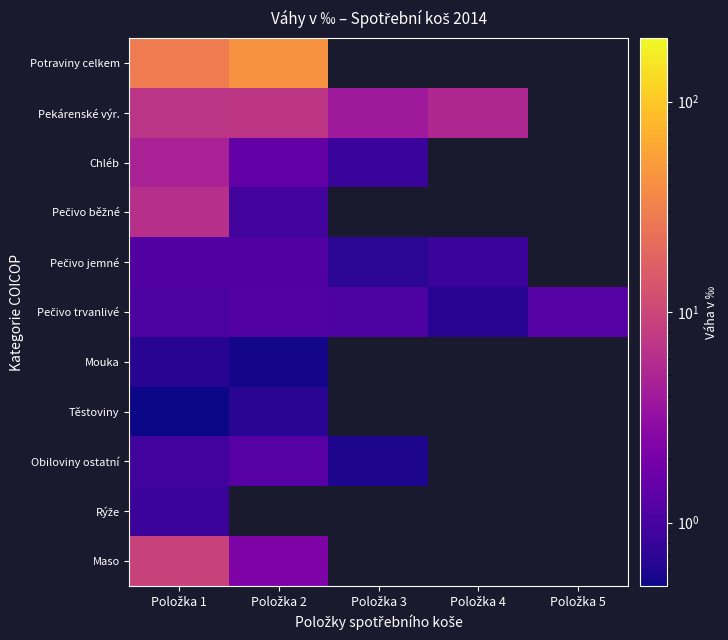

What is the difference between the maximum and minimum values in the Pekárenské výr. series?

3.2